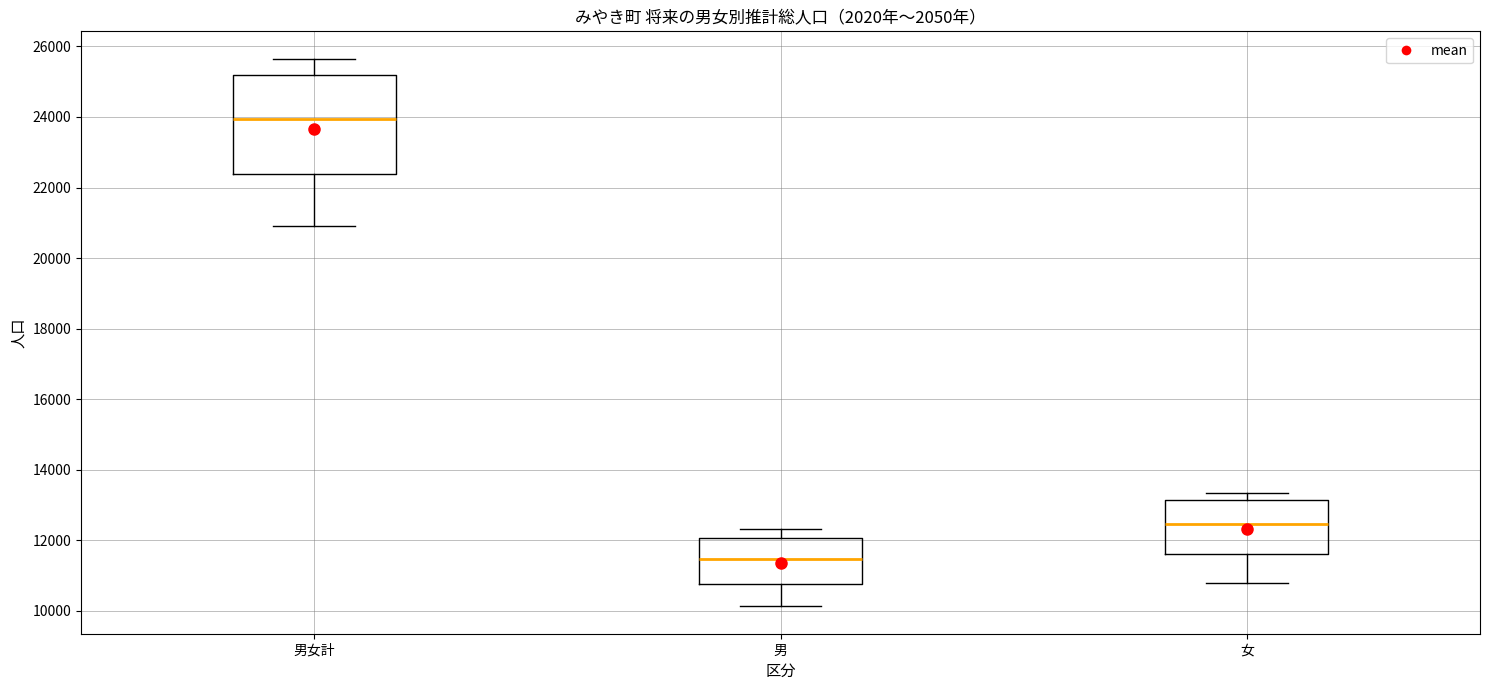

Reading left to right, transcribe this box plot: for each box, give where its median line is, the range the box spans, and where its two whiskers end, as read against the y-axis. The values are not printed on the chart, so give them approximately, as read against the axis.

男女計: median 24000, box 22400 to 25200, whiskers 21000 to 25600
男: median 11400, box 10800 to 12000, whiskers 10200 to 12400
女: median 12400, box 11600 to 13200, whiskers 10800 to 13400